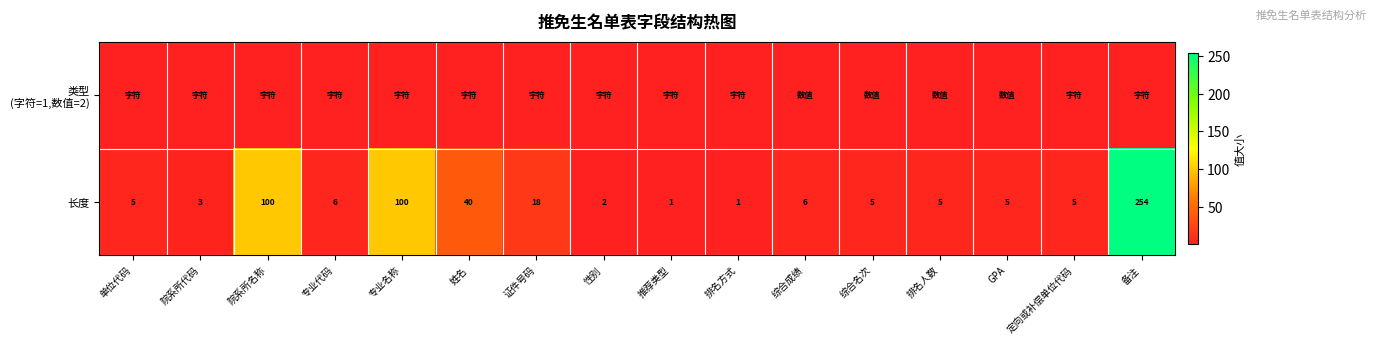

What is the total value across all series at 专业代码?

7